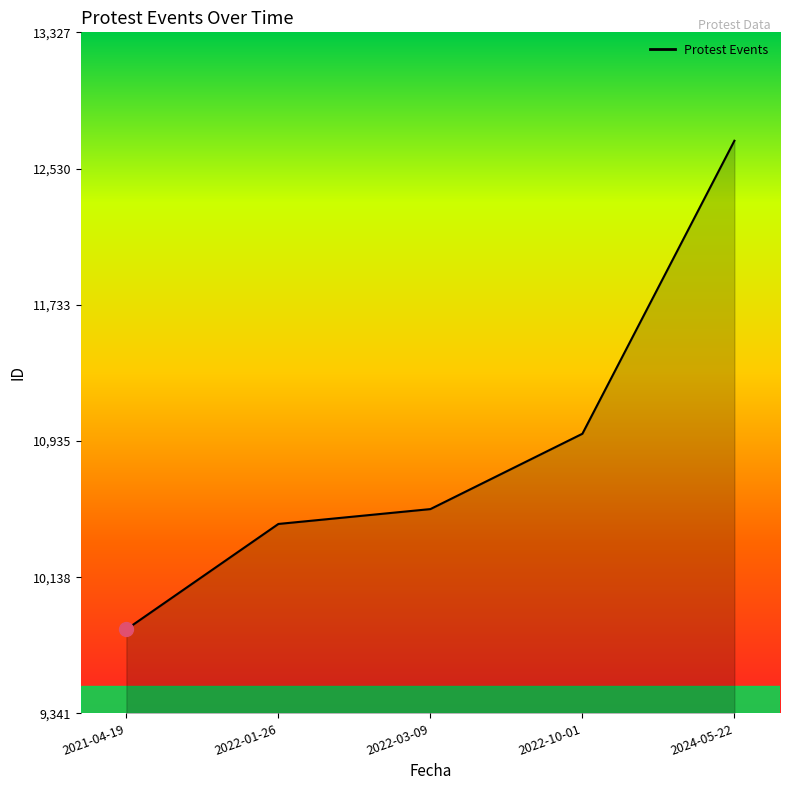

Reading left to right, what are all the values shown in this chart?

9833	10450	10537	10978	12693